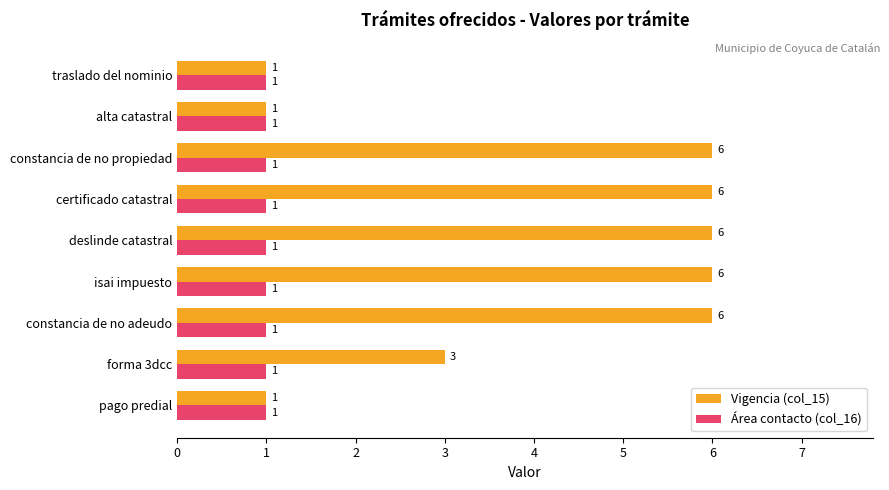

List the series in order of their overall mean, lowest first.

Área contacto (col_16), Vigencia (col_15)